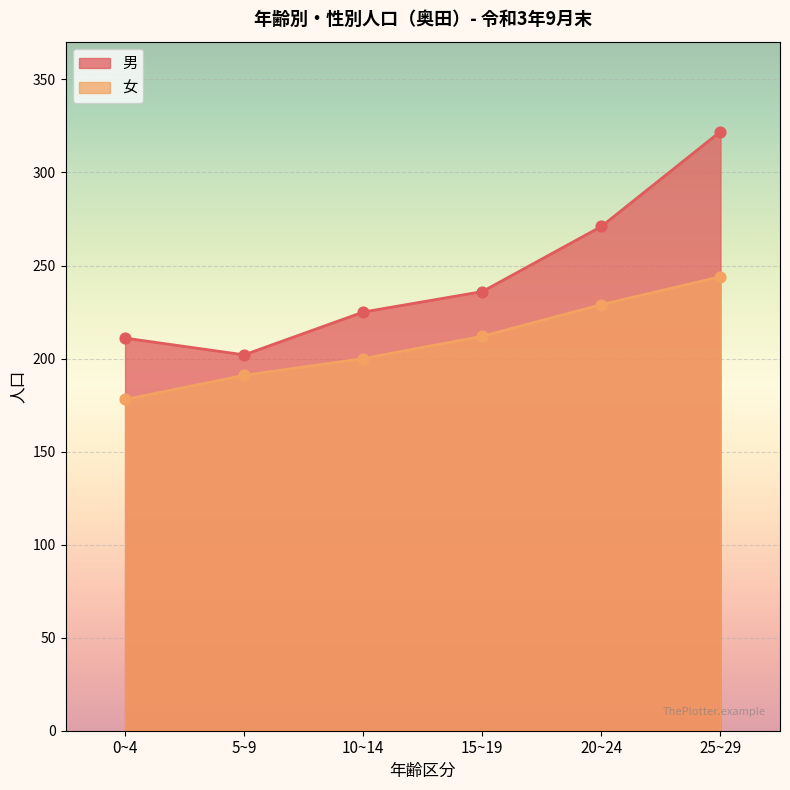

At which category is the sum across all series the highest?

25~29